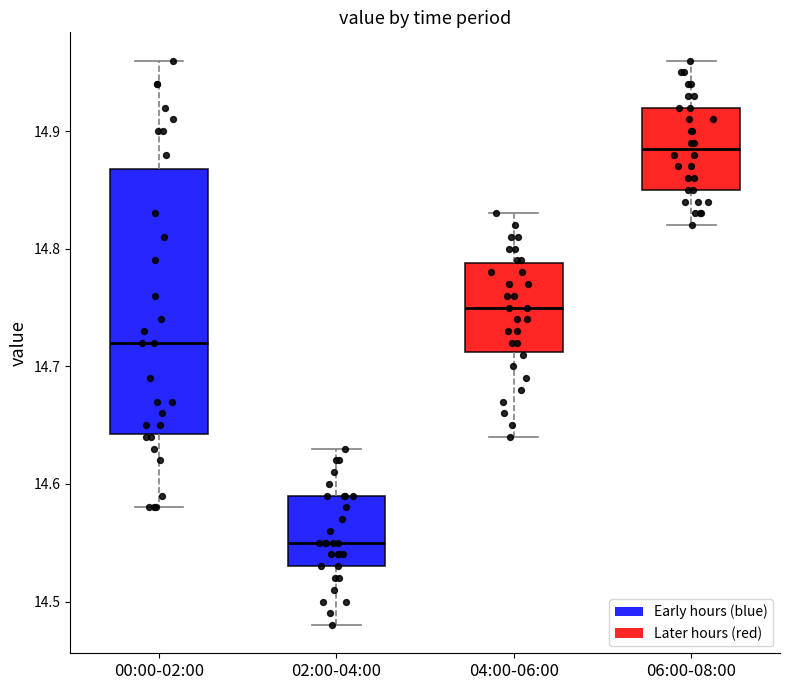

Reading left to right, transcribe this box plot: for each box, give where its median line is, the range the box spans, and where its two whiskers end, as read against the y-axis. The values are not printed on the chart, so give them approximately, as read against the axis.

00:00-02:00: median 14.72, box 14.64 to 14.87, whiskers 14.58 to 14.96
02:00-04:00: median 14.55, box 14.53 to 14.59, whiskers 14.48 to 14.63
04:00-06:00: median 14.75, box 14.71 to 14.79, whiskers 14.64 to 14.83
06:00-08:00: median 14.89, box 14.85 to 14.92, whiskers 14.82 to 14.96